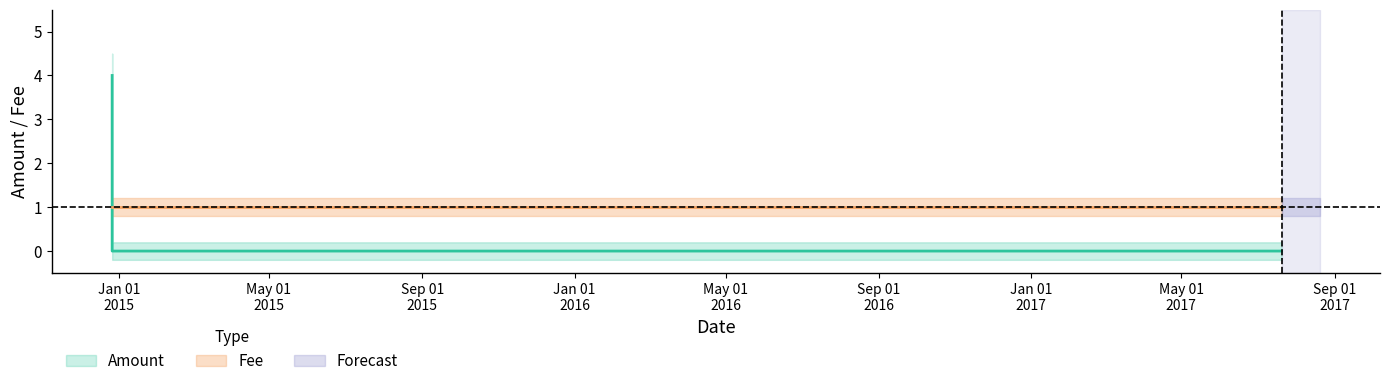

List the labels in order of value, largest first.

2014-12-26 11:52:57, 2014-12-26 12:07:00, 2017-07-20 12:16:31